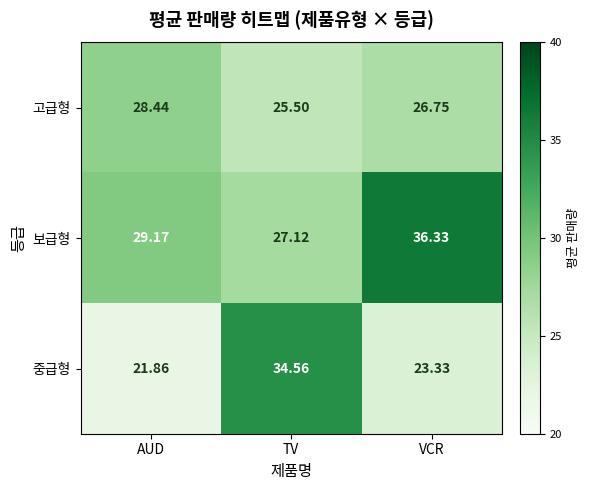

Count the number of categories in the chart.

3